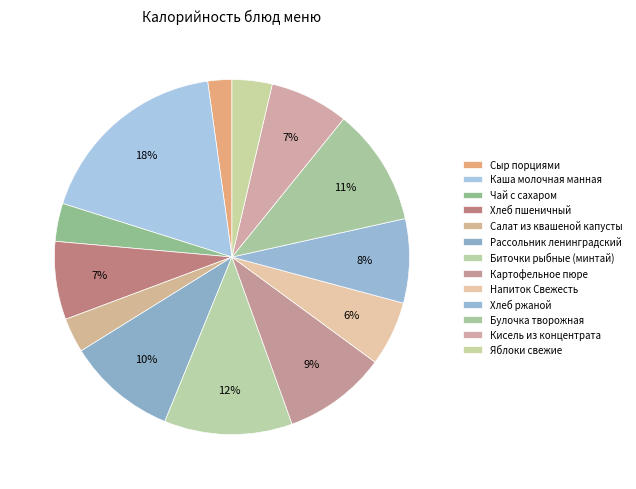

How many slices are in this pie chart?

13